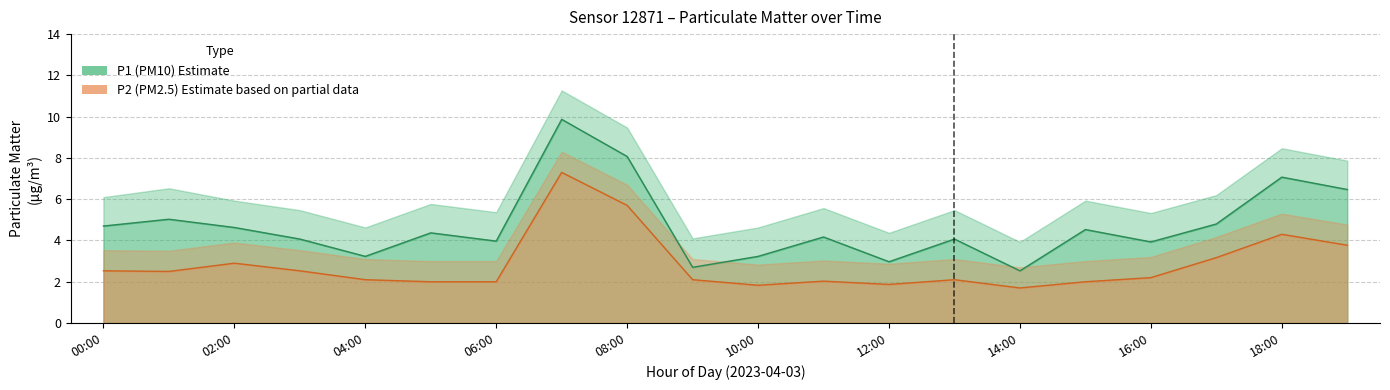

At which category does the chart reach its minimum across all series?

14:00